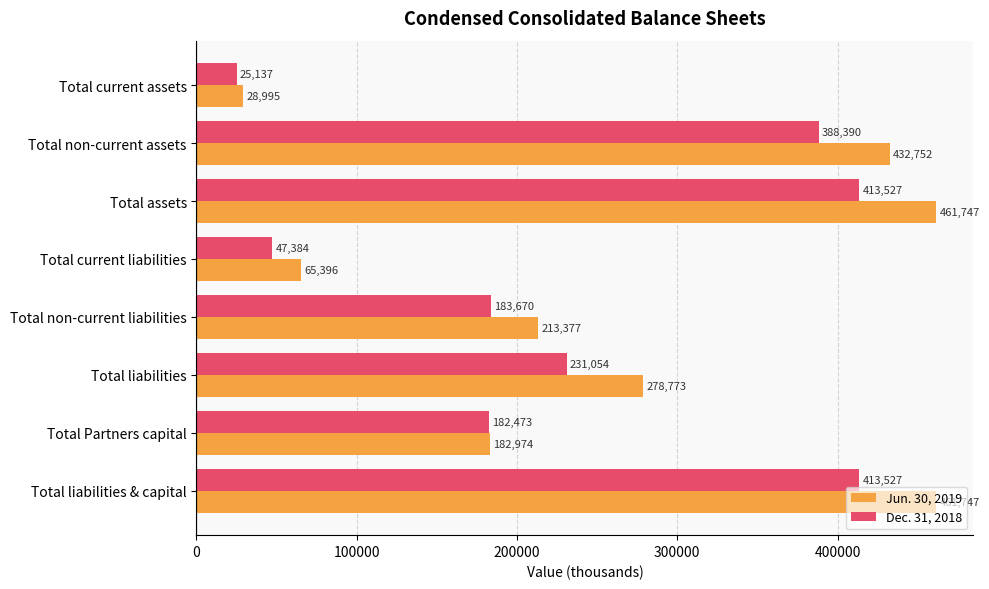

Is it true that Dec. 31, 2018 equals 47384 at Total current liabilities?

True